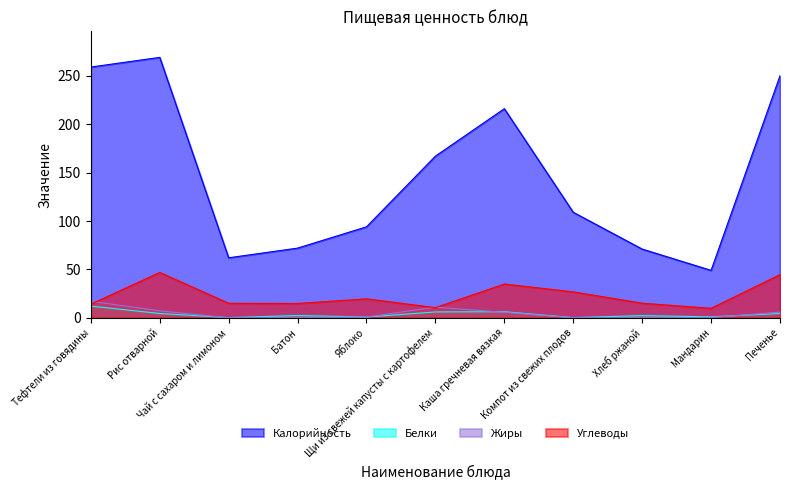

Is the value of Жиры at Тефтели из говядины greater than the value of Белки at Яблоко?

Yes